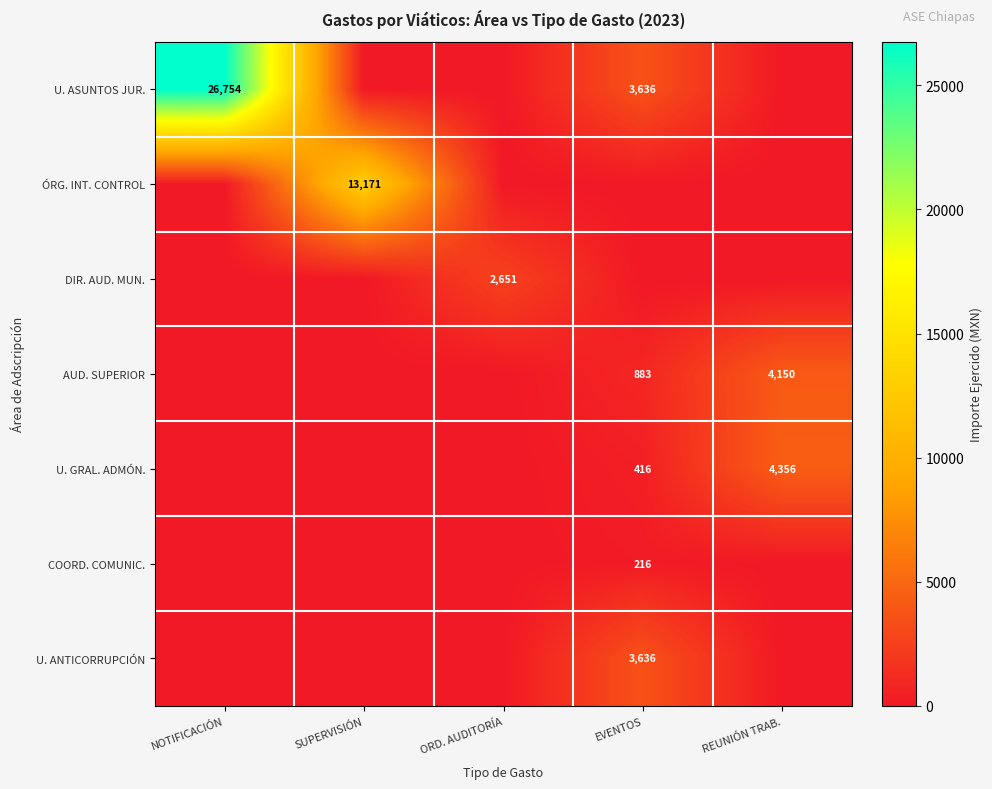

Which label corresponds to the largest value in the chart?

NOTIFICACIÓN